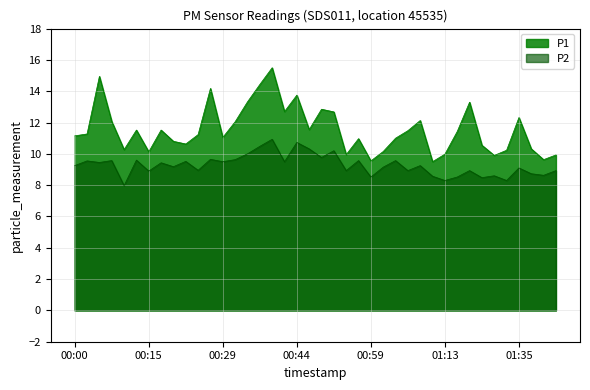

Which has a higher value, 00:07 or 01:40?

00:07